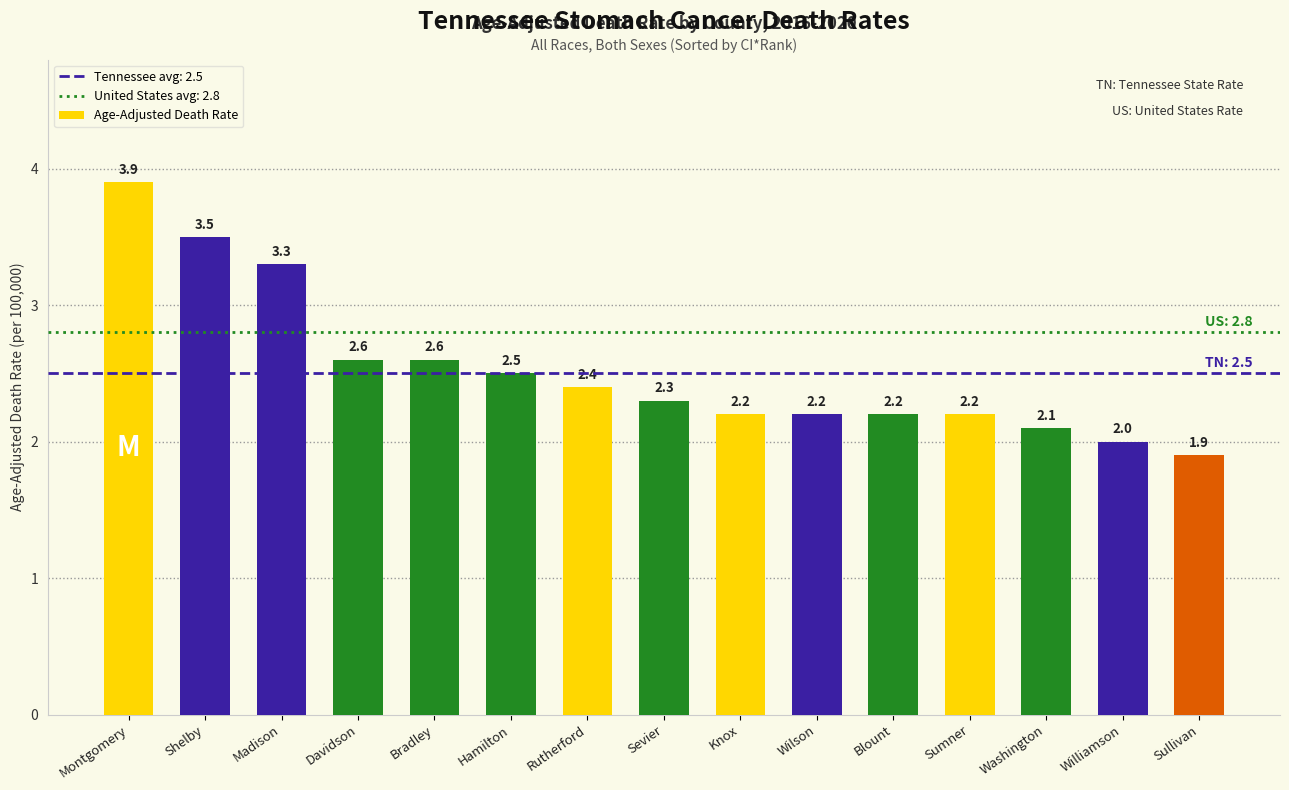

What is the sum of all values?

37.9